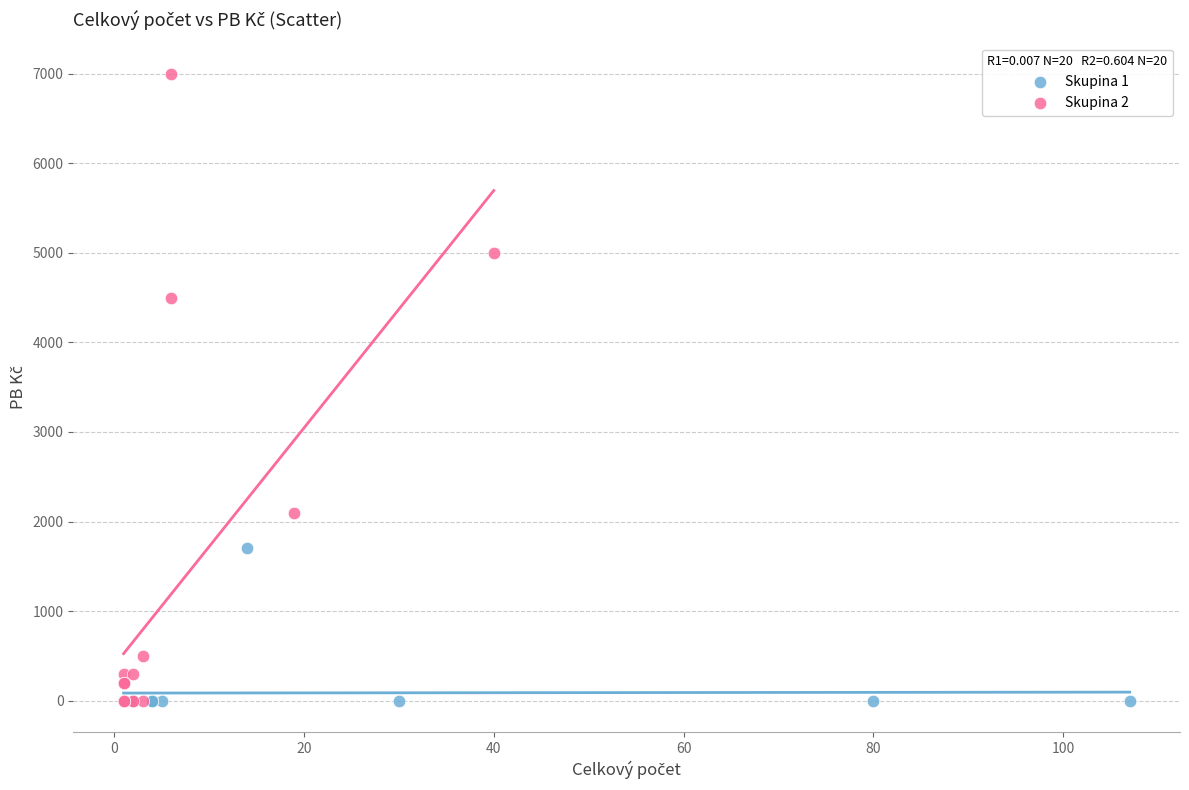

Which series contains the highest Y value?

Skupina 2